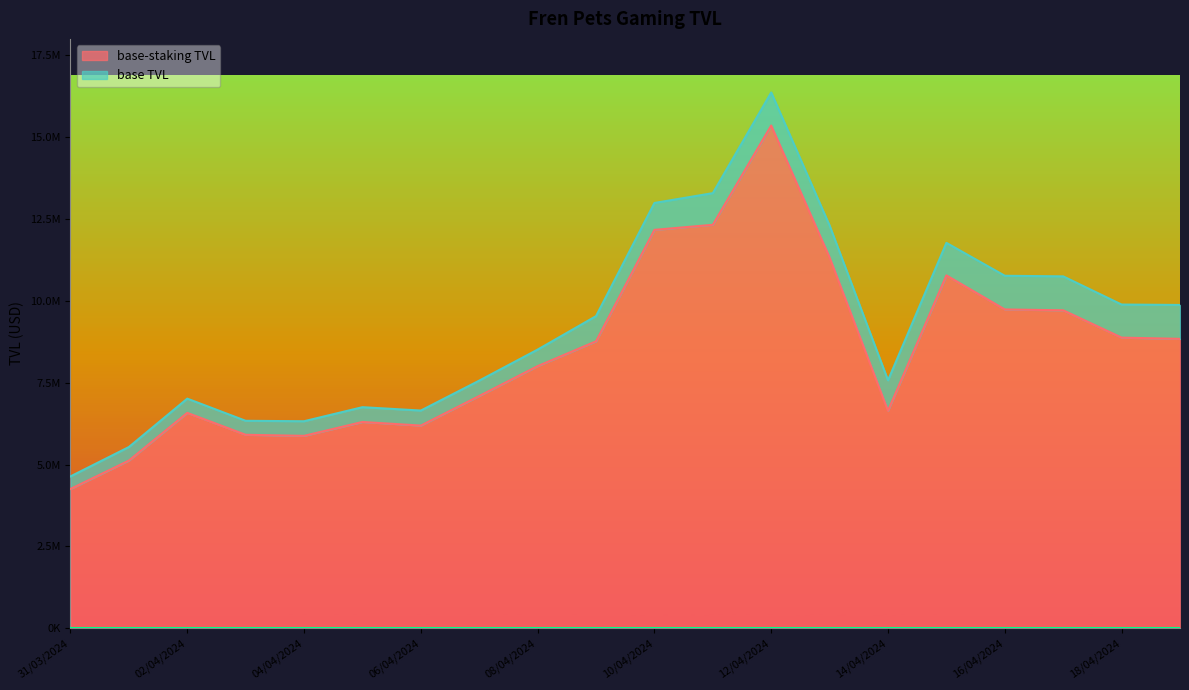

What is the label of the 1st point from the right?

19/04/2024